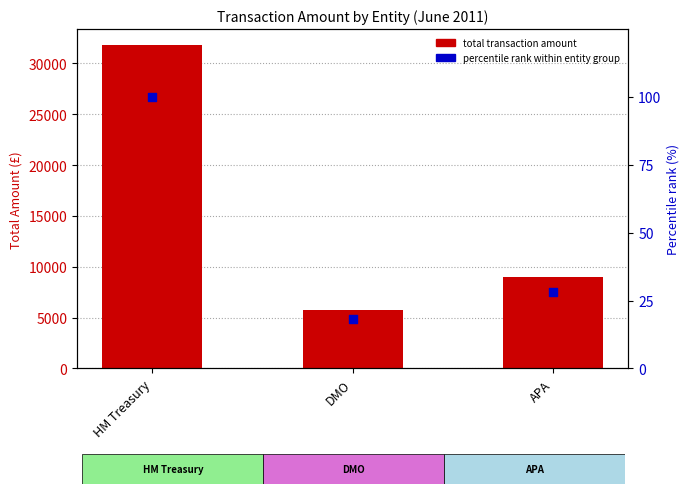

At how many categories does at least one series exceed 4839?

3